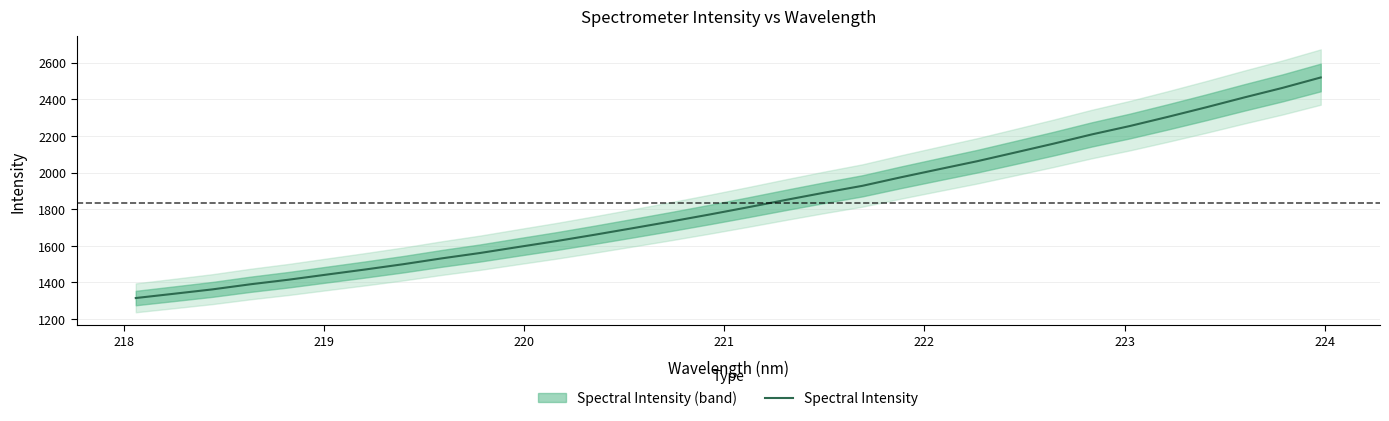

Does the chart display data point markers on the line(s)?

No